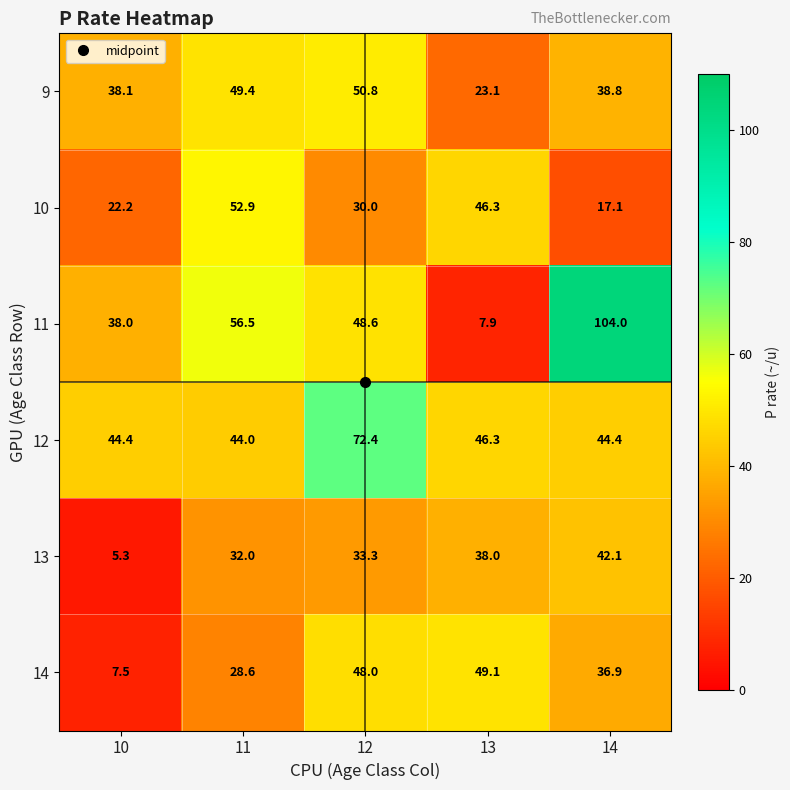

List the series in order of their peak value, lowest first.

13, 14, 9, 10, 12, 11